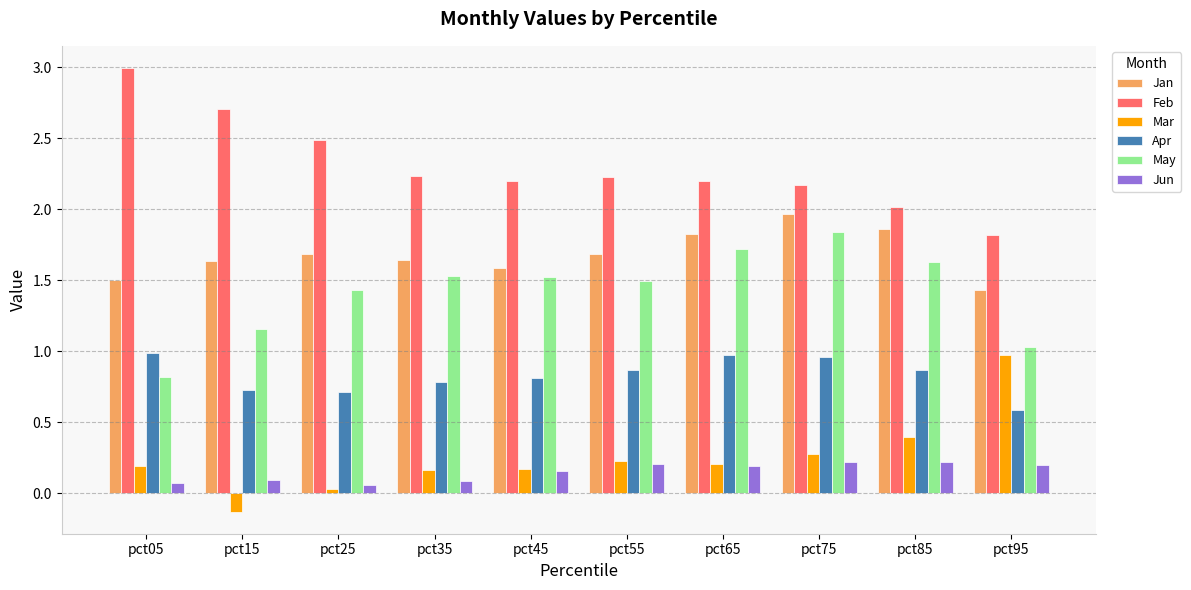

Are the bars horizontal?

No